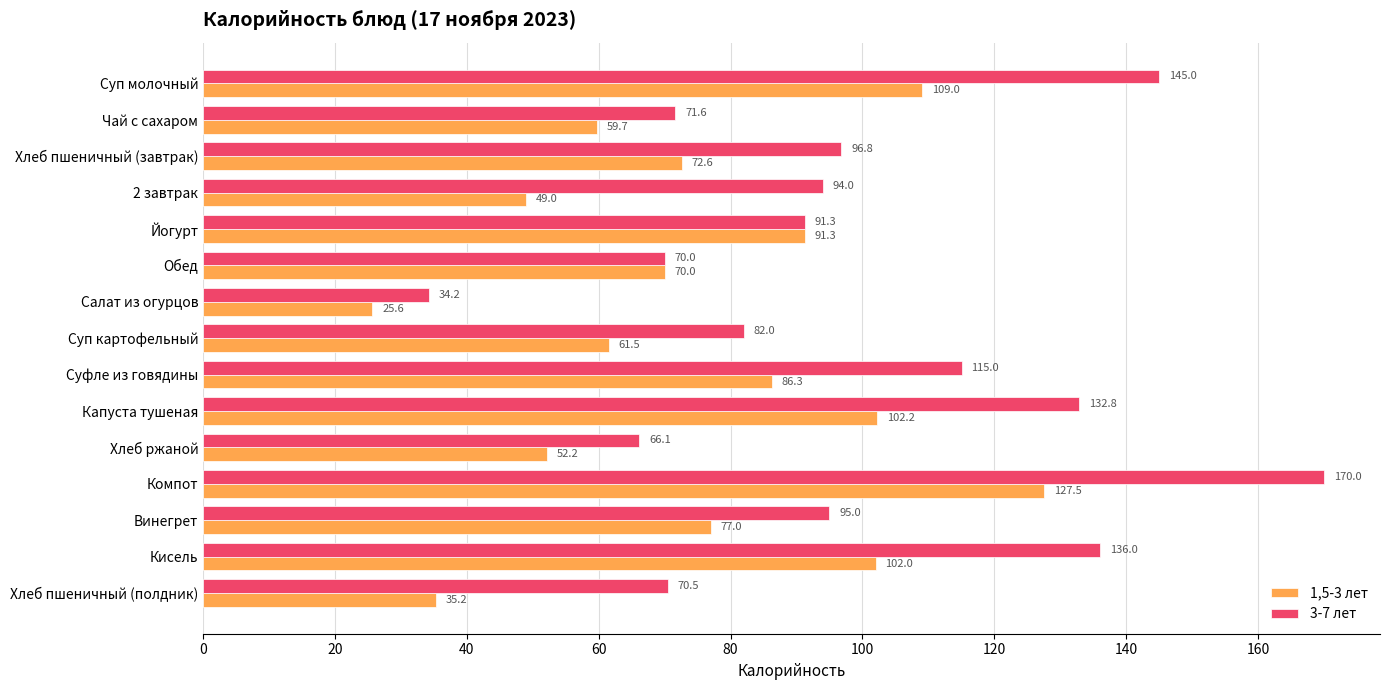

At which category is the sum across all series the highest?

Компот